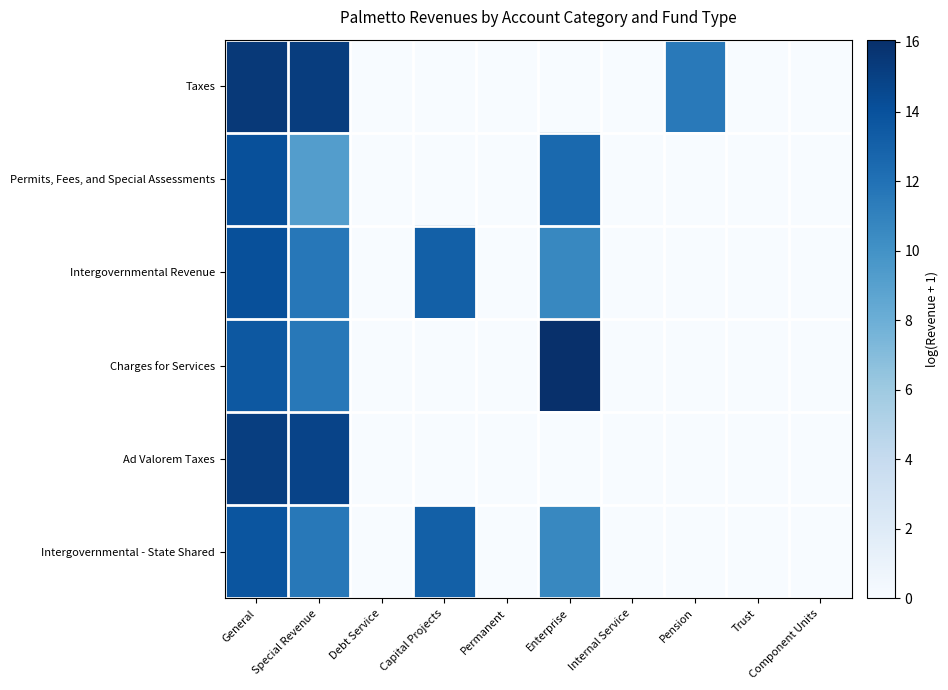

Reading left to right, transcribe all the data shown in this chart.

Taxes: General=15.5	Special Revenue=15.2	Debt Service=0.0	Capital Projects=0.0	Permanent=0.0	Enterprise=0.0	Internal Service=0.0	Pension=11.5	Trust=0.0	Component Units=0.0
Permits, Fees, and Special Assessments: General=14.1	Special Revenue=9.2	Debt Service=0.0	Capital Projects=0.0	Permanent=0.0	Enterprise=12.5	Internal Service=0.0	Pension=0.0	Trust=0.0	Component Units=0.0
Intergovernmental Revenue: General=14.1	Special Revenue=11.7	Debt Service=0.0	Capital Projects=13.1	Permanent=0.0	Enterprise=10.6	Internal Service=0.0	Pension=0.0	Trust=0.0	Component Units=0.0
Charges for Services: General=13.6	Special Revenue=11.5	Debt Service=0.0	Capital Projects=0.0	Permanent=0.0	Enterprise=16.1	Internal Service=0.0	Pension=0.0	Trust=0.0	Component Units=0.0
Ad Valorem Taxes: General=15.1	Special Revenue=14.8	Debt Service=0.0	Capital Projects=0.0	Permanent=0.0	Enterprise=0.0	Internal Service=0.0	Pension=0.0	Trust=0.0	Component Units=0.0
Intergovernmental - State Shared: General=13.8	Special Revenue=11.6	Debt Service=0.0	Capital Projects=13.1	Permanent=0.0	Enterprise=10.6	Internal Service=0.0	Pension=0.0	Trust=0.0	Component Units=0.0